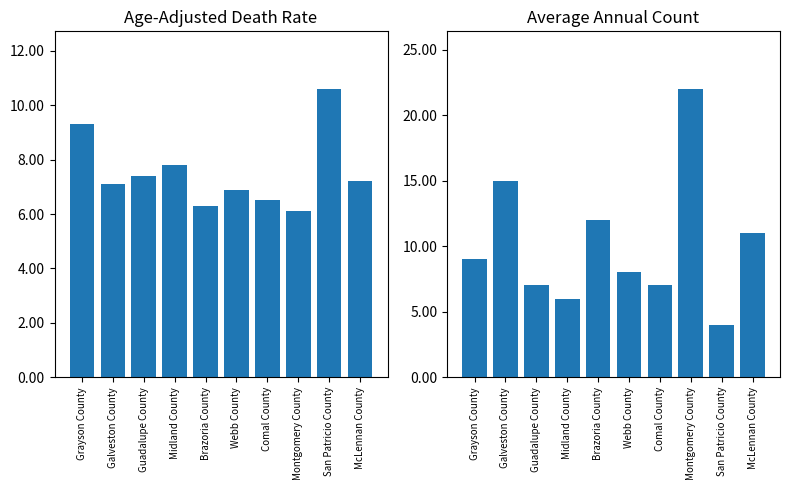

Where does the Age-Adjusted Death Rate series first go above 7?

Grayson County